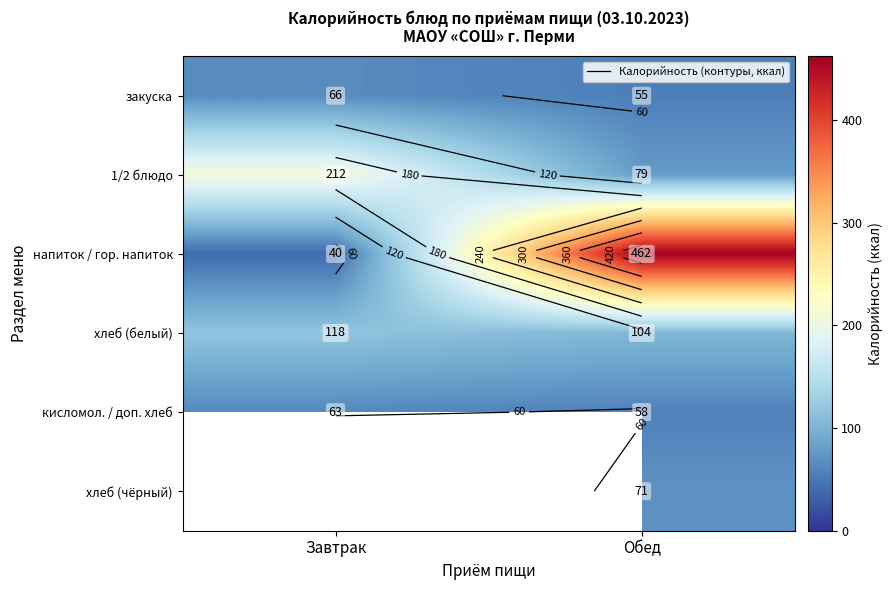

What is the difference between the 1/2 блюдо values at Обед and Завтрак?

133.0